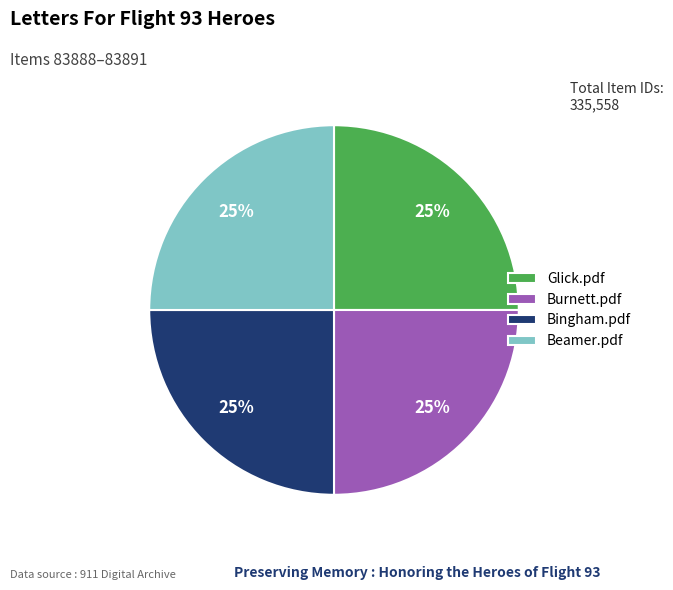

Approximately how many times larger is the value at Bingham.pdf compared to Burnett.pdf?

1.0